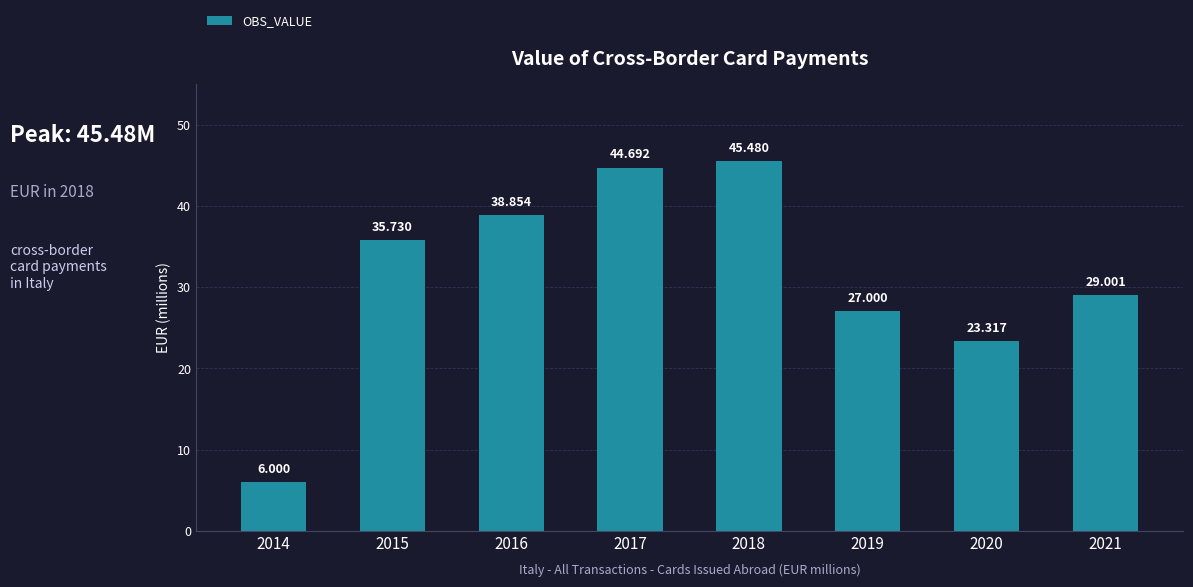

Reading right to left, extract all data points from this chart.

2021=29.0	2020=23.3	2019=27.0	2018=45.5	2017=44.7	2016=38.9	2015=35.7	2014=6.0